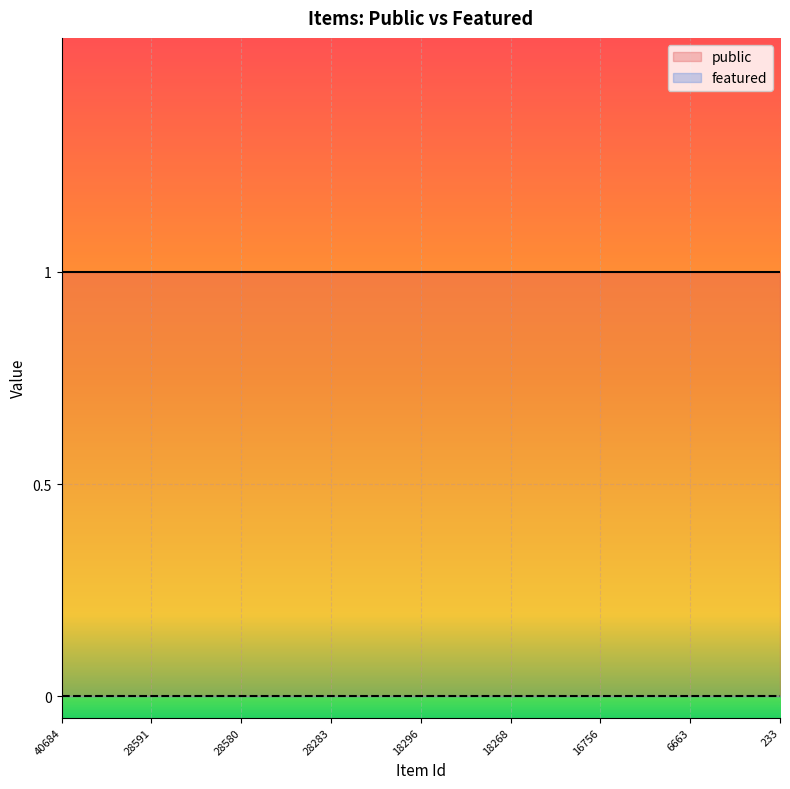

Count the number of categories in the chart.

25